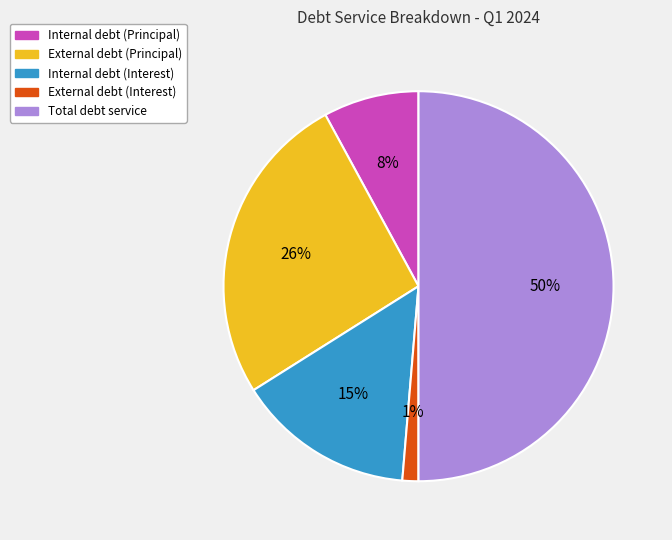

How many slices are in this pie chart?

5